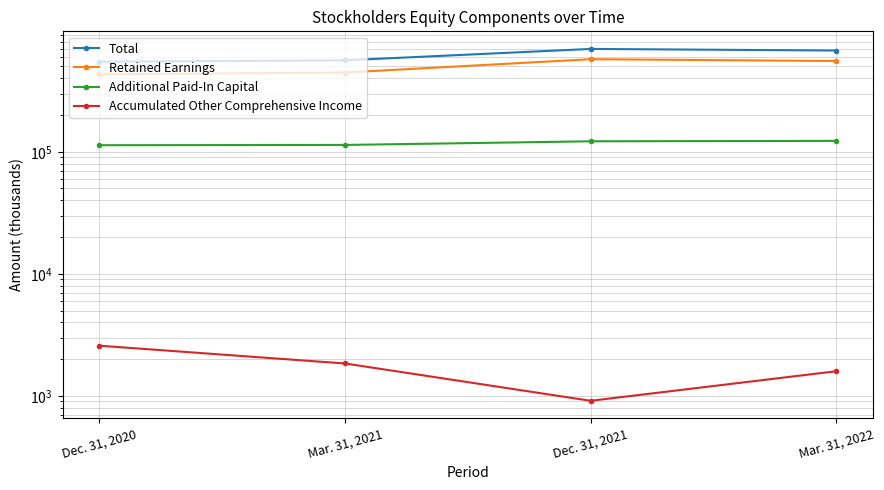

What is the difference between the maximum and minimum values in the Total series?

149468